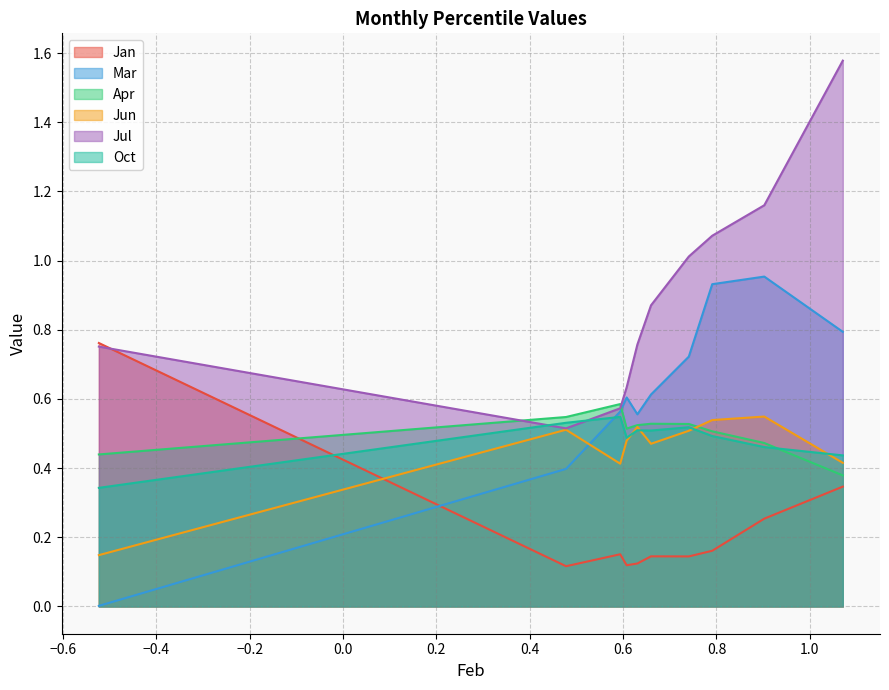

What is the value of the Mar point at the 9th from the left?

1.0